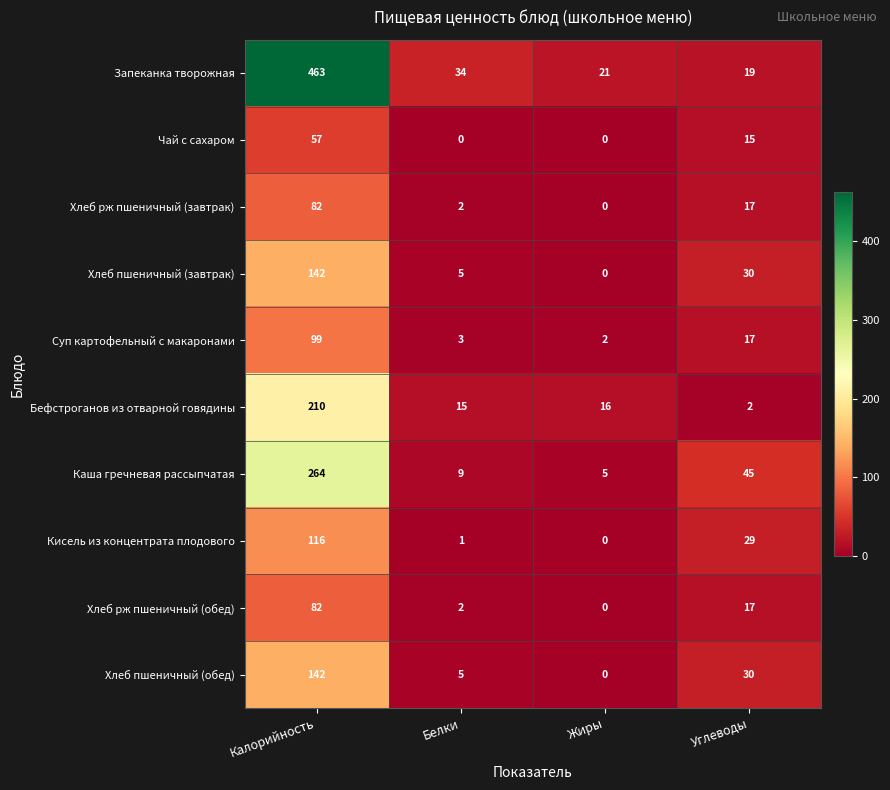

Where is Суп картофельный с макаронами nearest to the value 50?

Углеводы